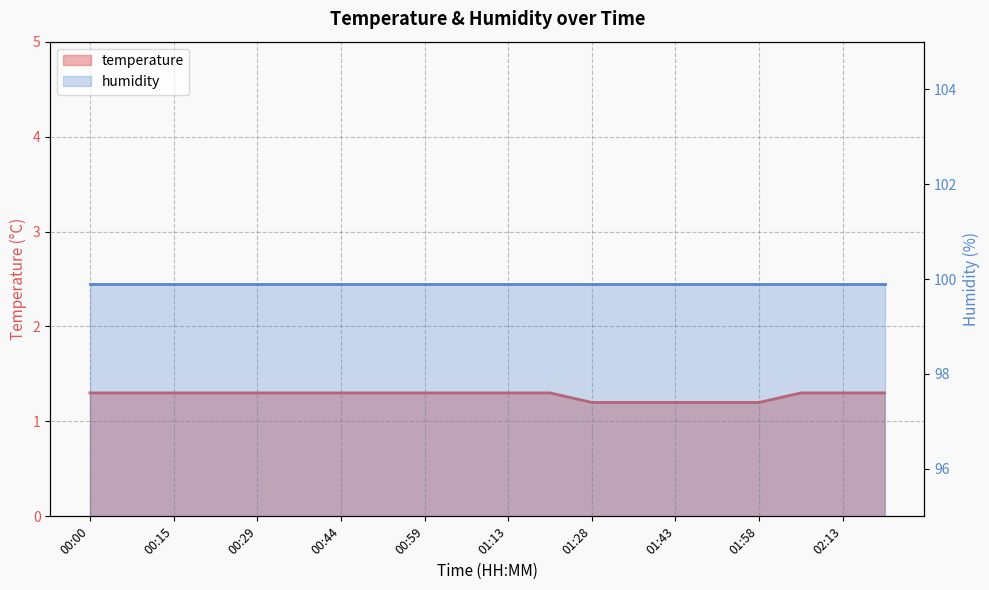

List the labels in order of value, smallest first.

01:28, 01:36, 01:43, 01:51, 01:58, 00:00, 00:07, 00:15, 00:22, 00:29, 00:37, 00:44, 00:51, 00:59, 01:06, 01:13, 01:21, 02:06, 02:13, 02:21